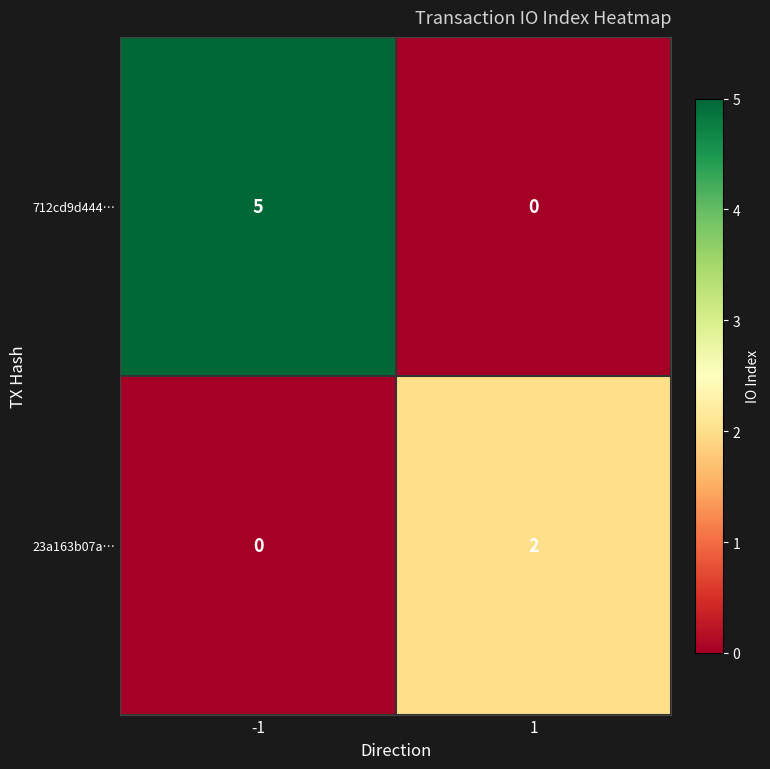

Reading left to right, extract all data points from this chart.

712cd9d444…: -1=5	1=0
23a163b07a…: -1=0	1=2